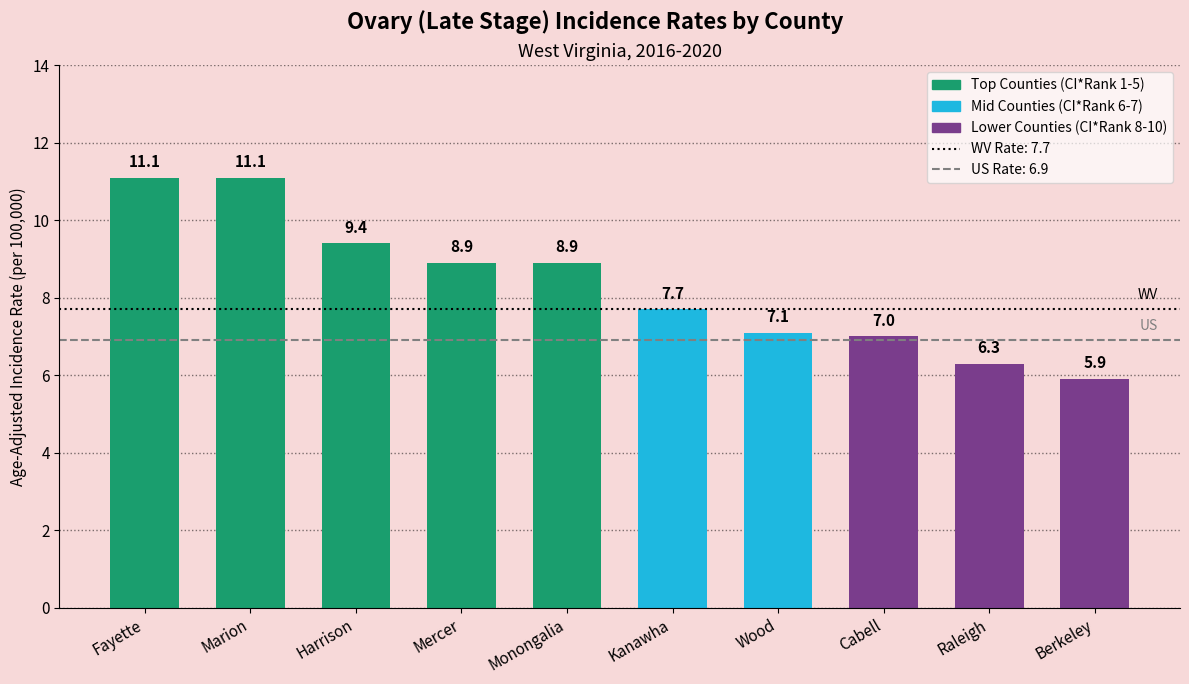

What is the difference between the values at Kanawha and Monongalia?

1.2